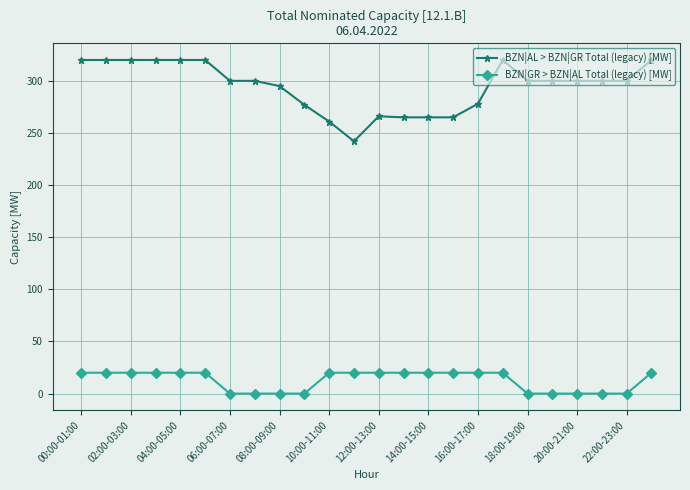

Which series has the largest total across all categories?

BZN|AL > BZN|GR Total (legacy) [MW]